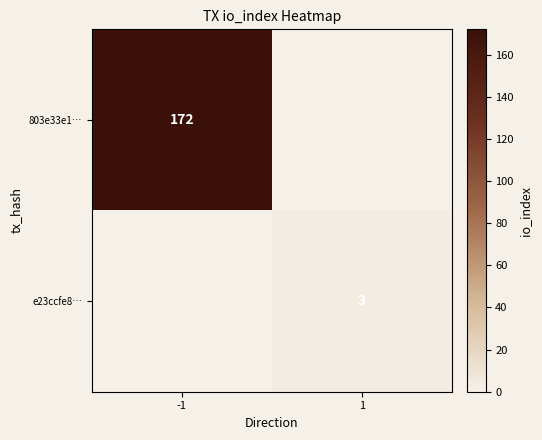

The value of e23ccfe8… at 1 is 1. True or false?

False